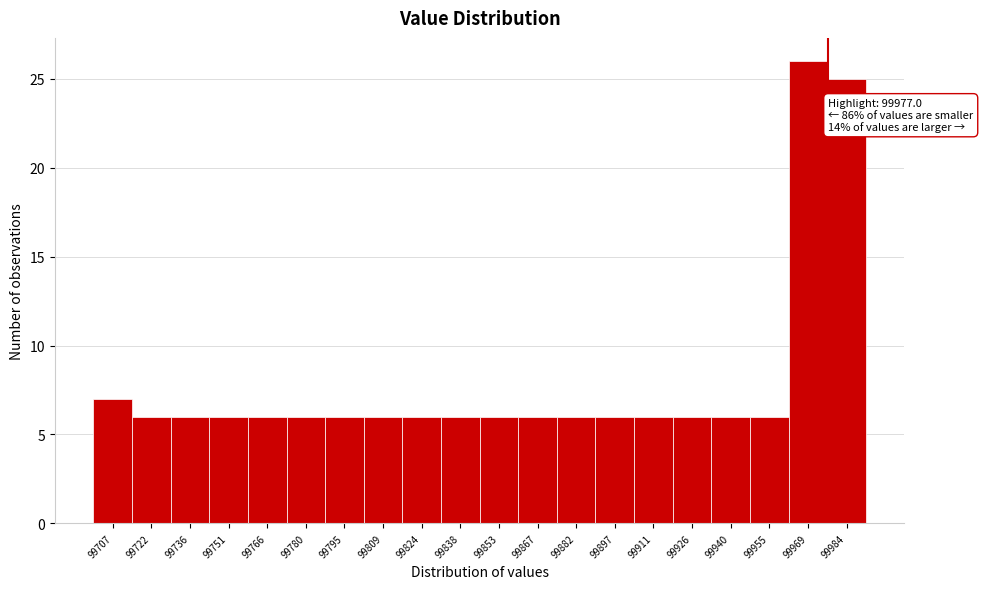

Over which range of the x-axis is the bar tallest?

99962 to 99976